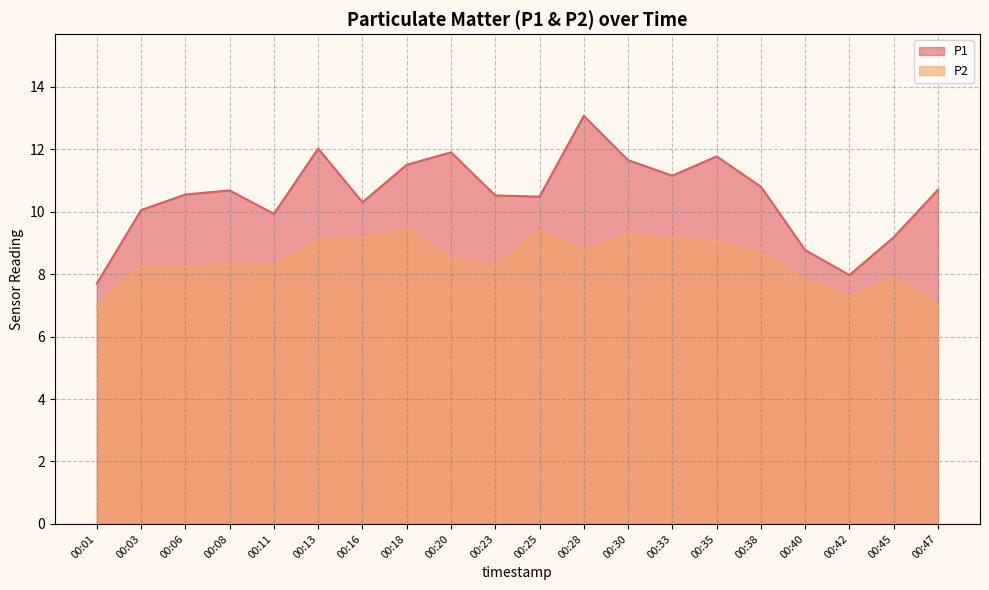

What is the sum of the P2 values at 00:33 and 00:42?

16.4